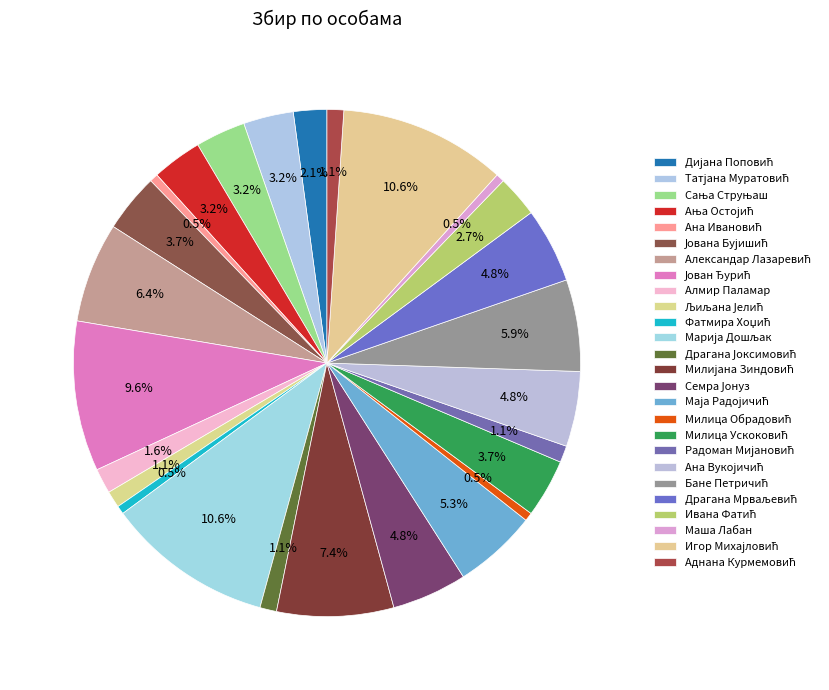

To the nearest percent, what is the difference between the Игор Михајловић and Ивана Фатић slice percentages?

8%